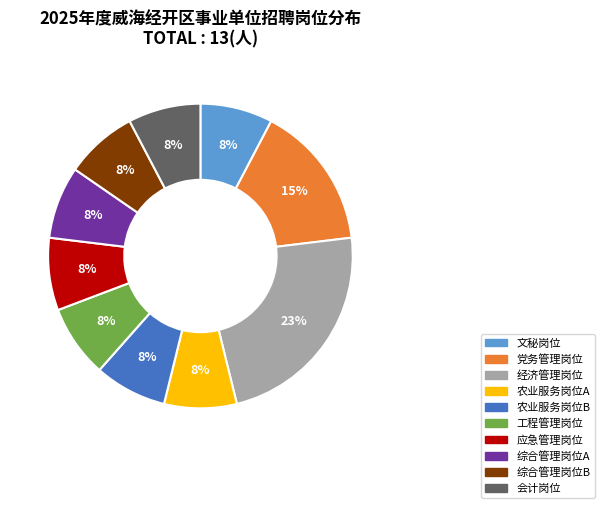

Is the sum of 综合管理岗位B and 工程管理岗位 greater than half?

No